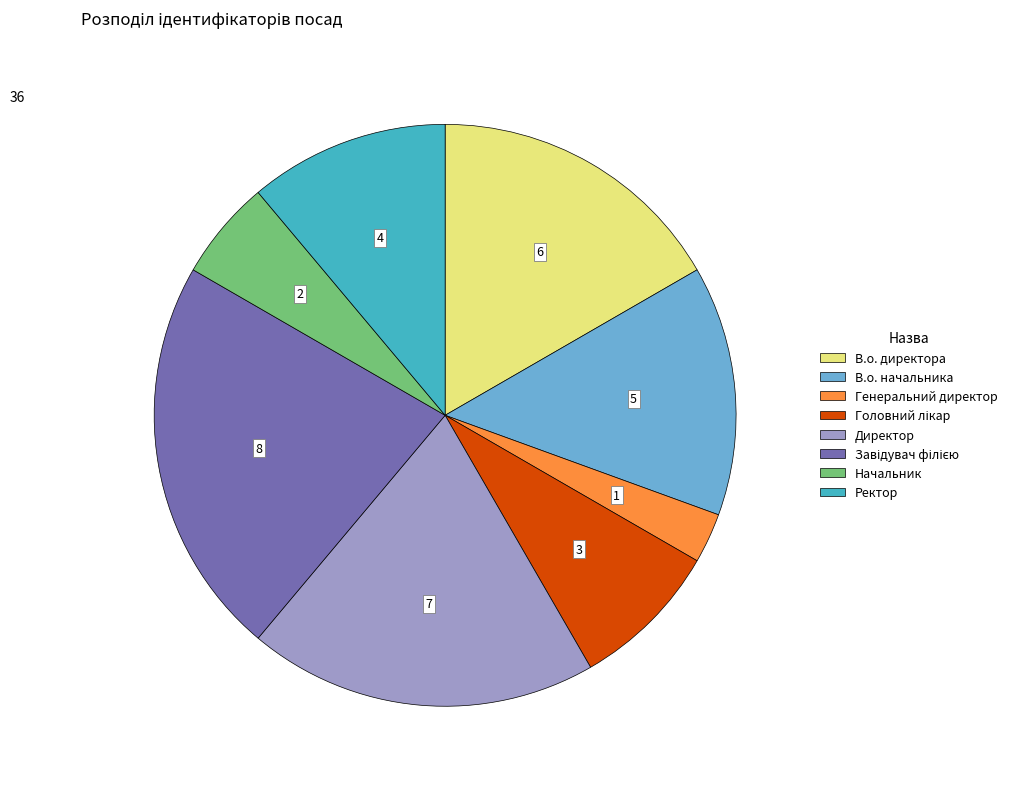

Does any single category account for the majority?

No